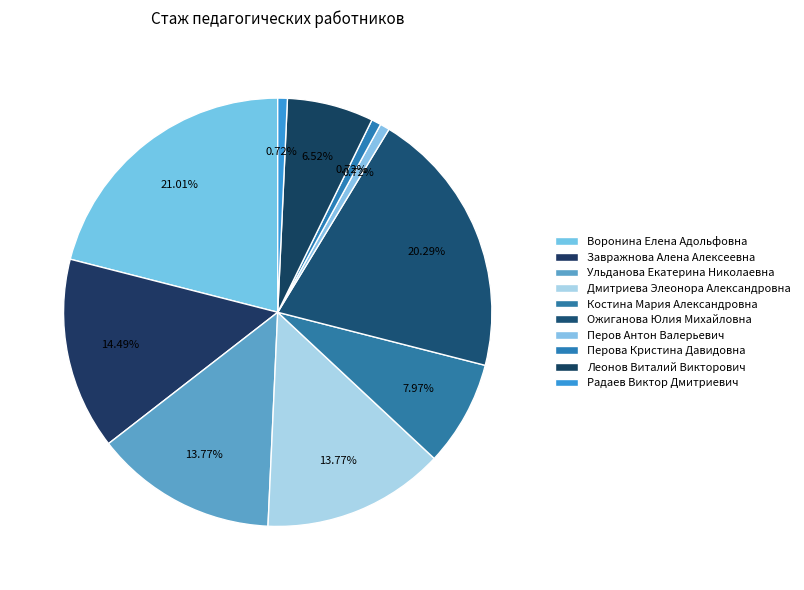

To the nearest percent, what is the difference between the Воронина Елена Адольфовна and Ульданова Екатерина Николаевна slice percentages?

7%